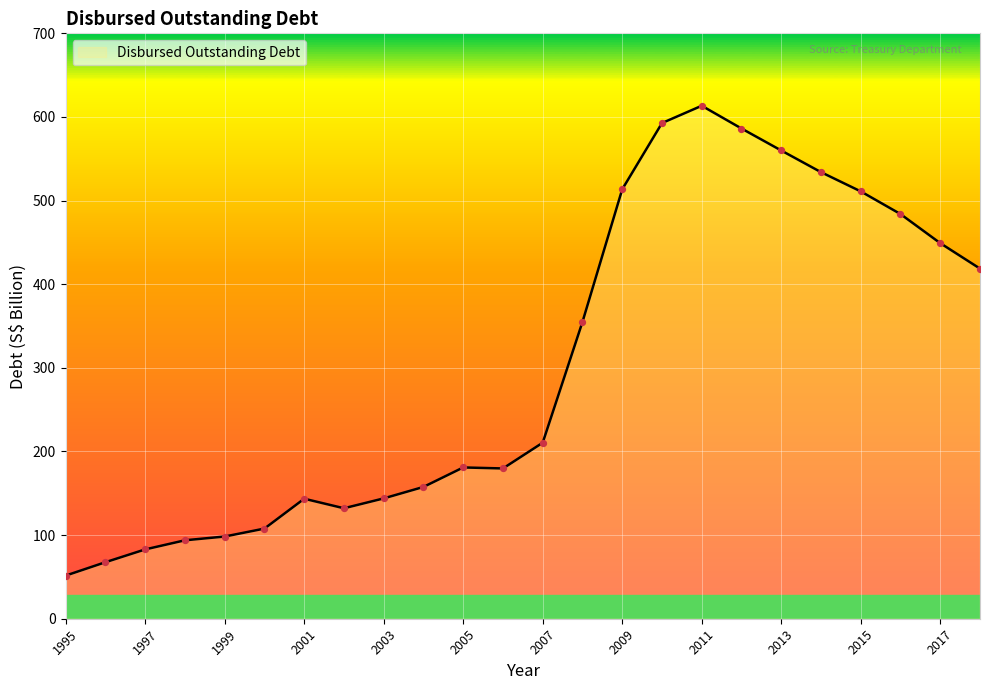

What is the difference between the maximum and minimum values?

561.8